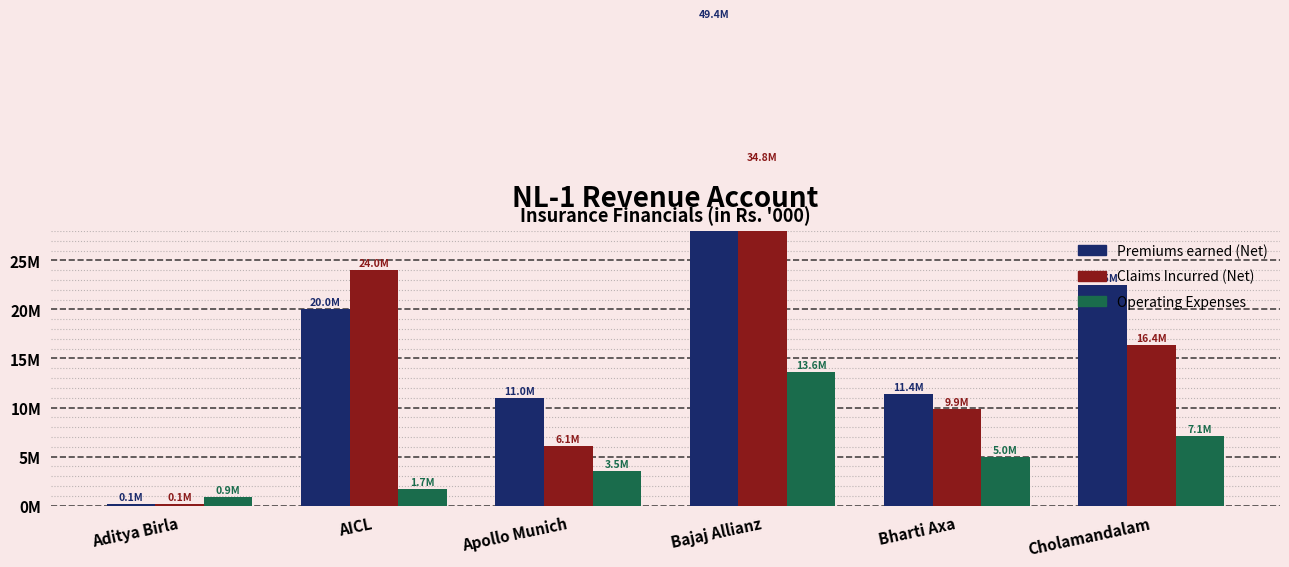

Reading left to right, extract all data points from this chart.

Premiums earned (Net): 134831	20029820	11013079	49370455	11387974	22480712
Claims Incurred (Net): 149232	23992172	6055940	34762937	9889215	16389566
Operating Expenses: 851938	1666674	3497628	13614489	4964549	7132603